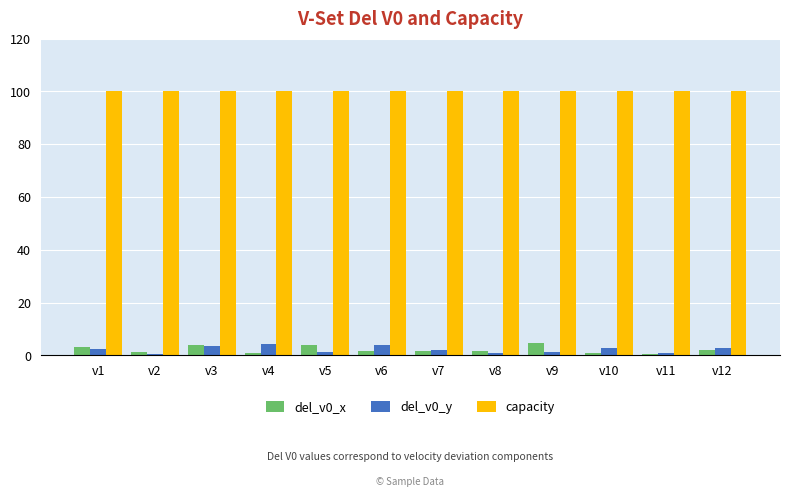

The value of capacity at v9 is 21.3. True or false?

False